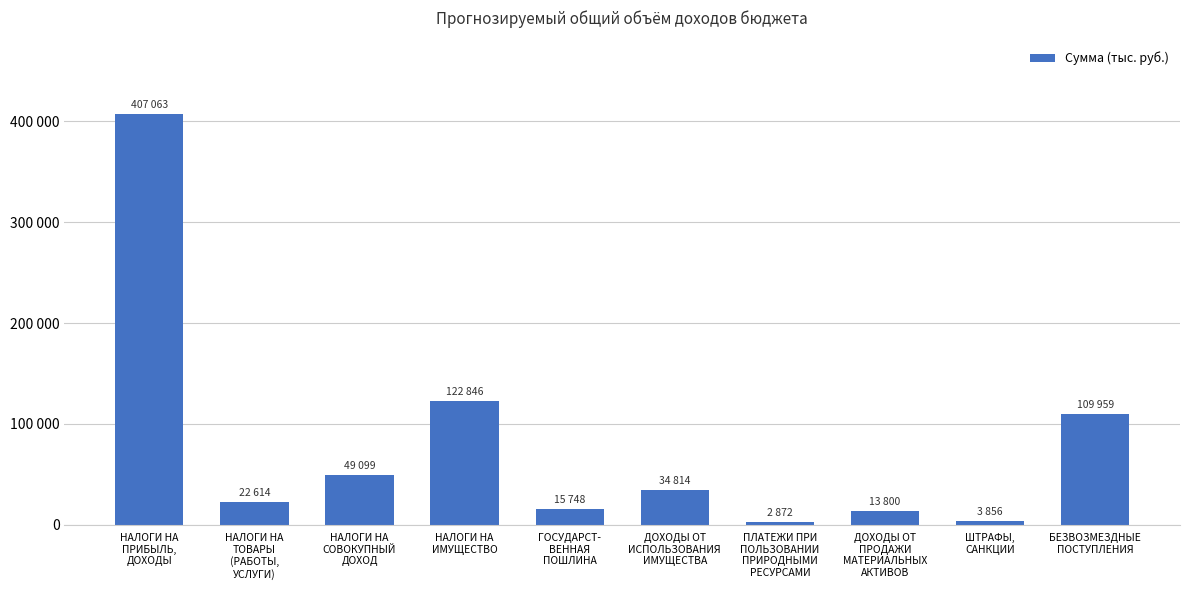

Rank the categories by value from highest to lowest.

НАЛОГИ НА
ПРИБЫЛЬ,
ДОХОДЫ, НАЛОГИ НА
ИМУЩЕСТВО, БЕЗВОЗМЕЗДНЫЕ
ПОСТУПЛЕНИЯ, НАЛОГИ НА
СОВОКУПНЫЙ
ДОХОД, ДОХОДЫ ОТ
ИСПОЛЬЗОВАНИЯ
ИМУЩЕСТВА, НАЛОГИ НА
ТОВАРЫ
(РАБОТЫ,
УСЛУГИ), ГОСУДАРСТ-
ВЕННАЯ
ПОШЛИНА, ДОХОДЫ ОТ
ПРОДАЖИ
МАТЕРИАЛЬНЫХ
АКТИВОВ, ШТРАФЫ,
САНКЦИИ, ПЛАТЕЖИ ПРИ
ПОЛЬЗОВАНИИ
ПРИРОДНЫМИ
РЕСУРСАМИ